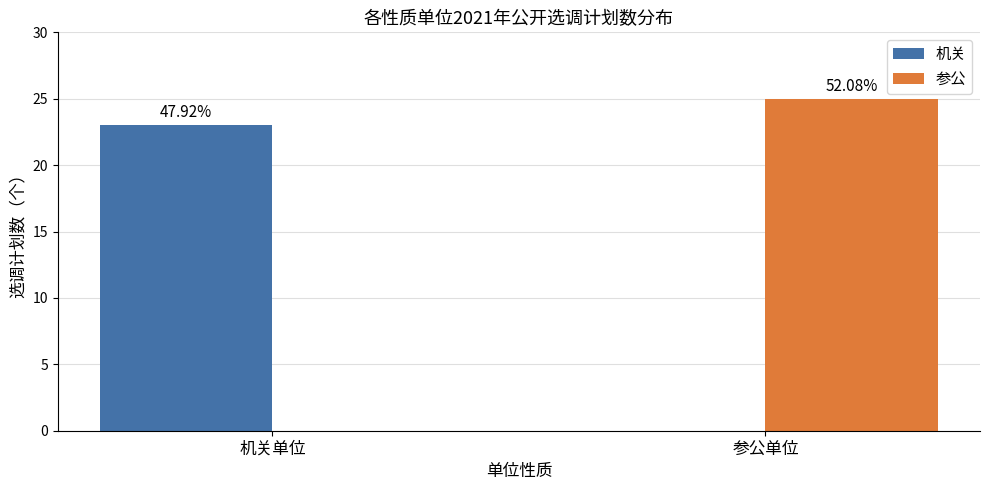

Are the bars horizontal?

No